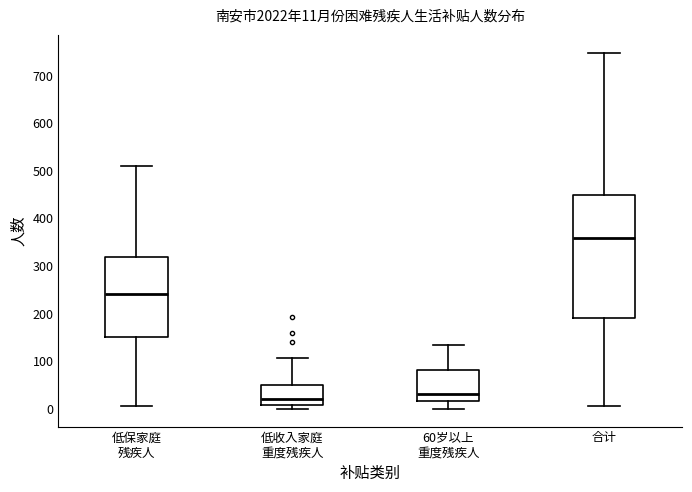

Comparing the boxes themselves (not the whiskers), which one is the tallest?

合计